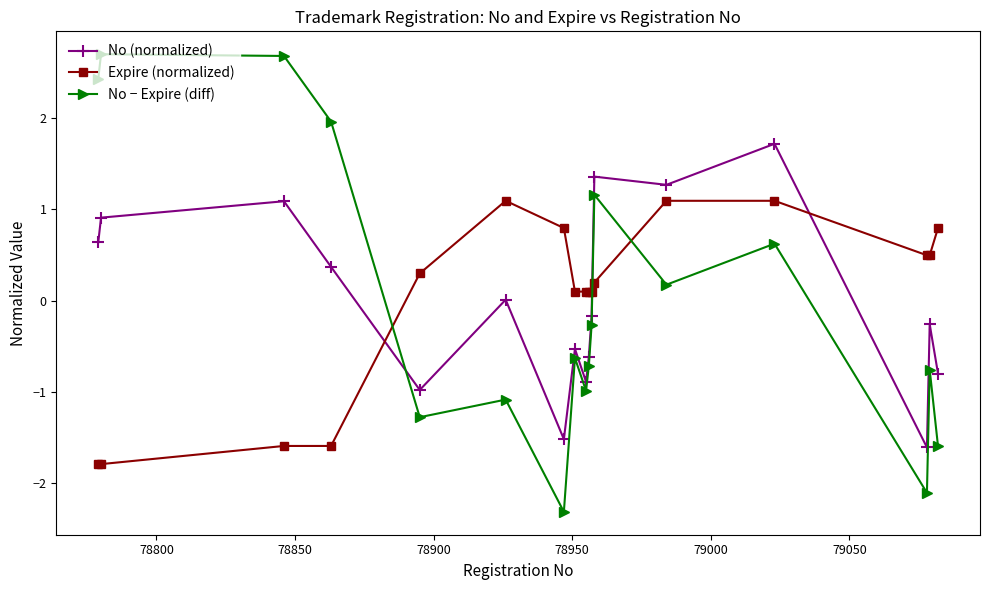

What is the highest value of the Expire (normalized) series?

1.1